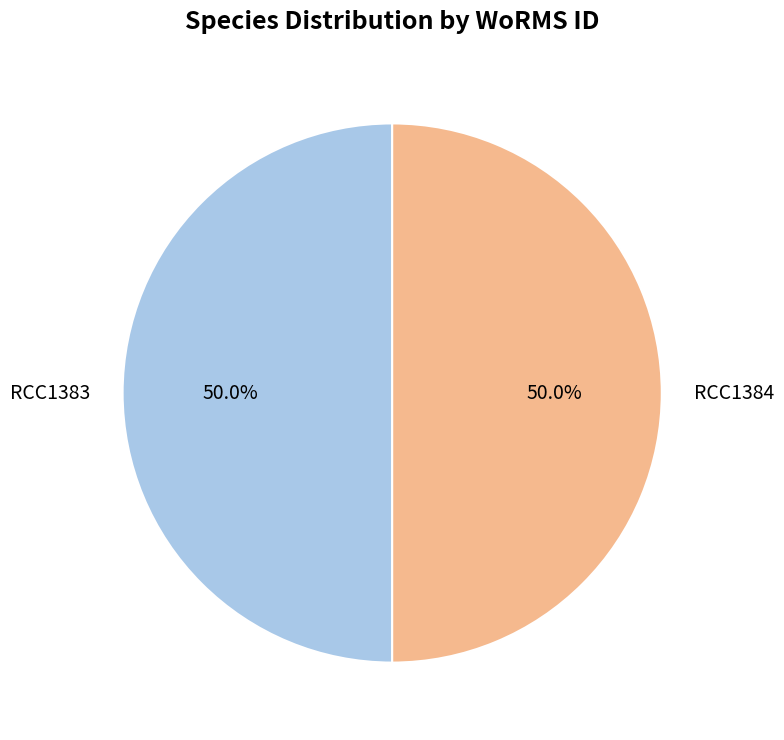

What is the ratio of the value at RCC1383 to the value at RCC1384?

1.0